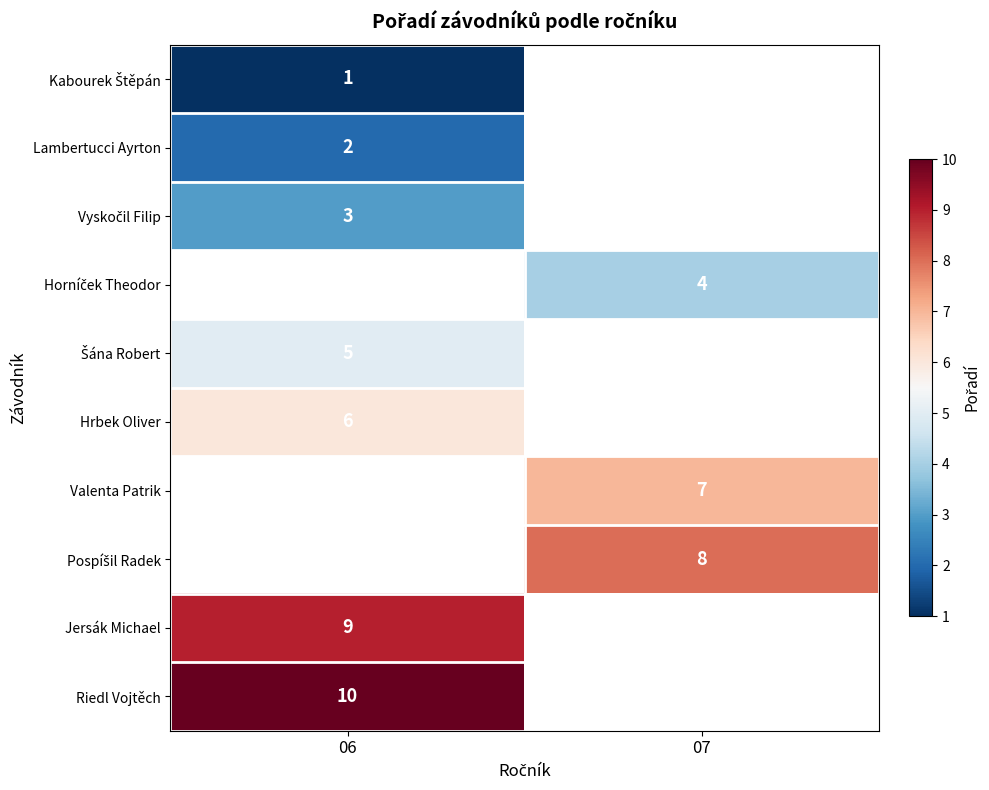

Is it true that Riedl Vojtěch equals 15 at 06?

False